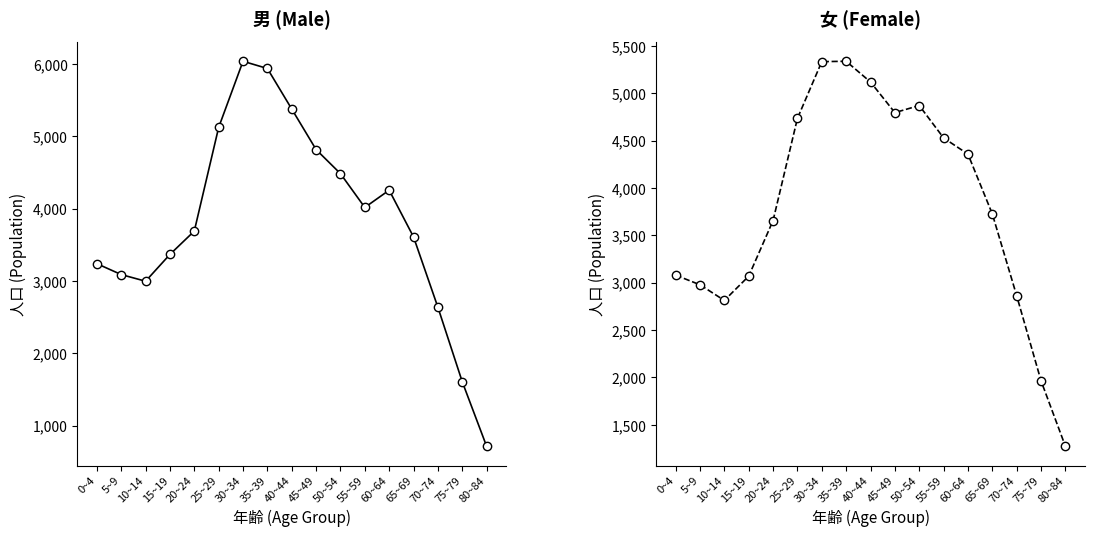

How many data points in 女 are less than 3726?

8